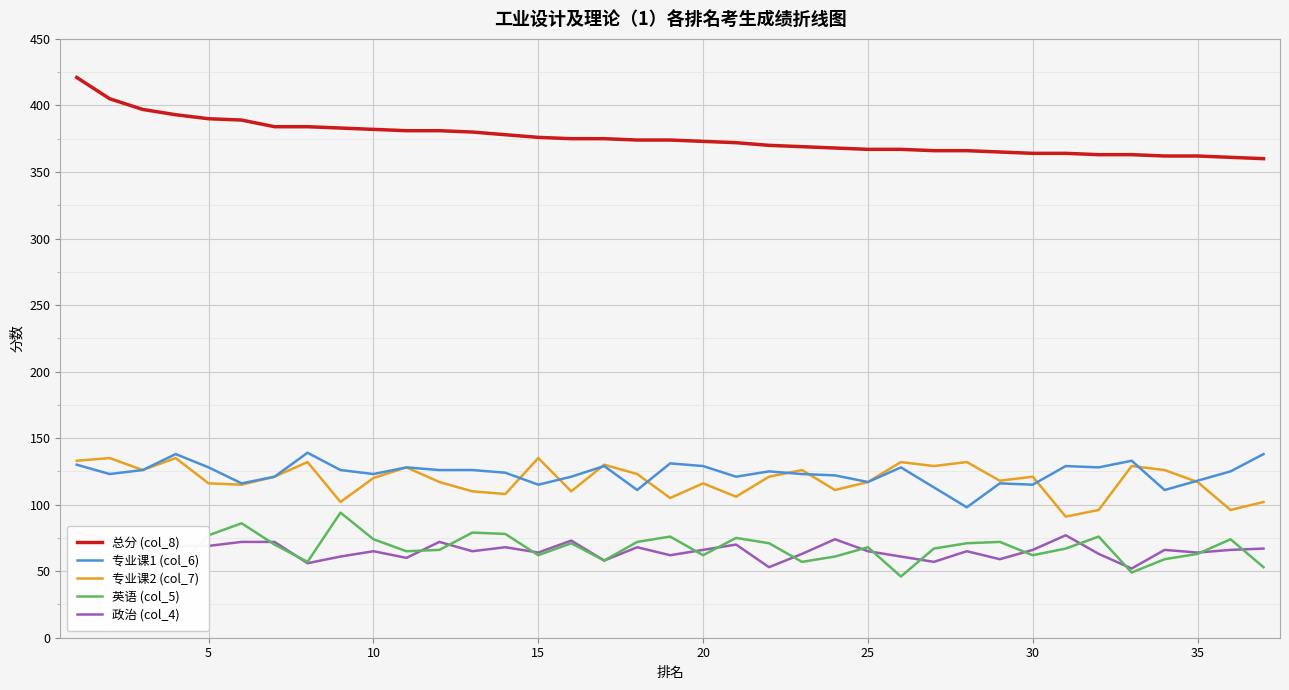

What is the sum of all 专业课2 (col_7) values?

4387